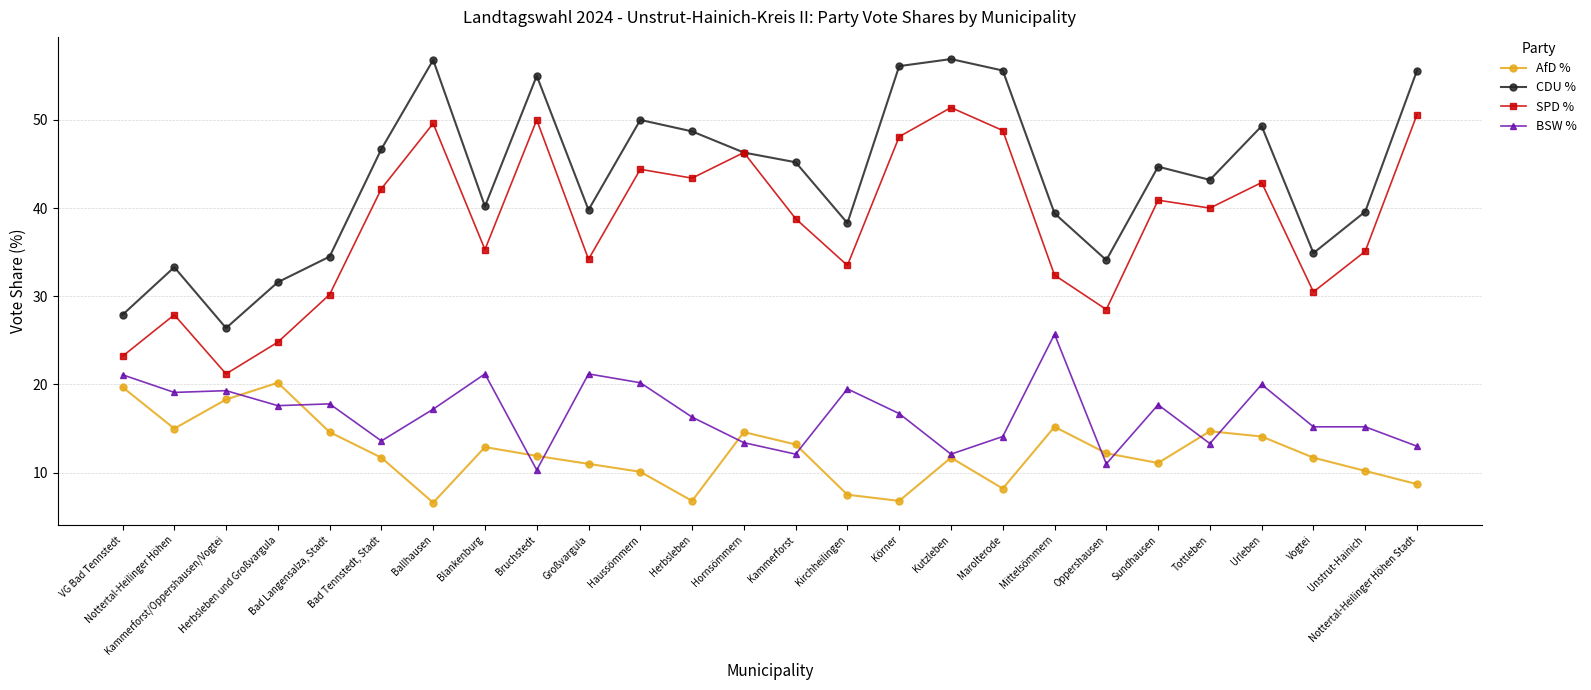

What is the difference between the BSW % values at Nottertal-Heilinger Höhen and Tottleben?

5.8